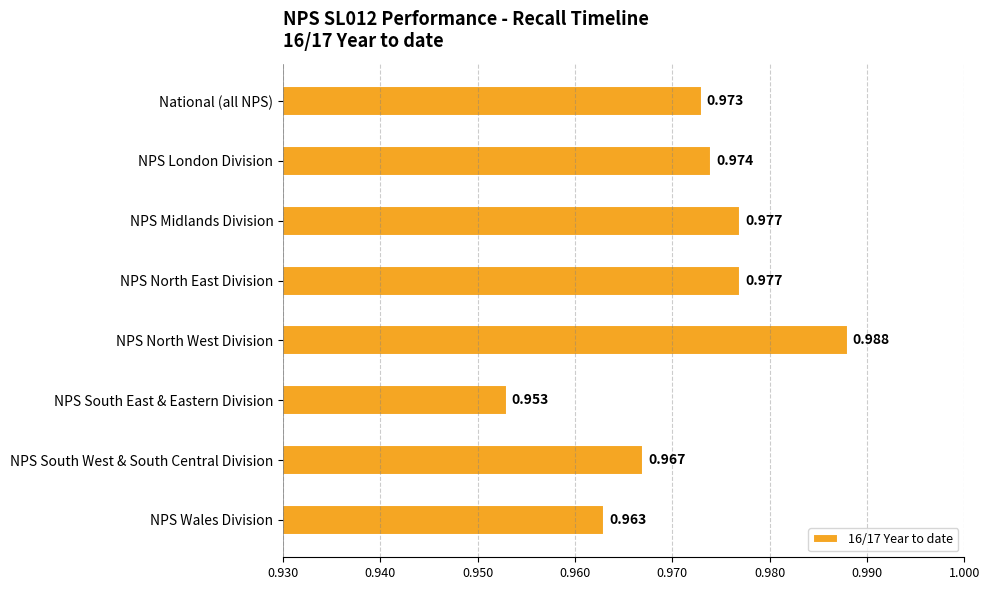

Which label corresponds to the smallest value in the chart?

NPS South East & Eastern Division